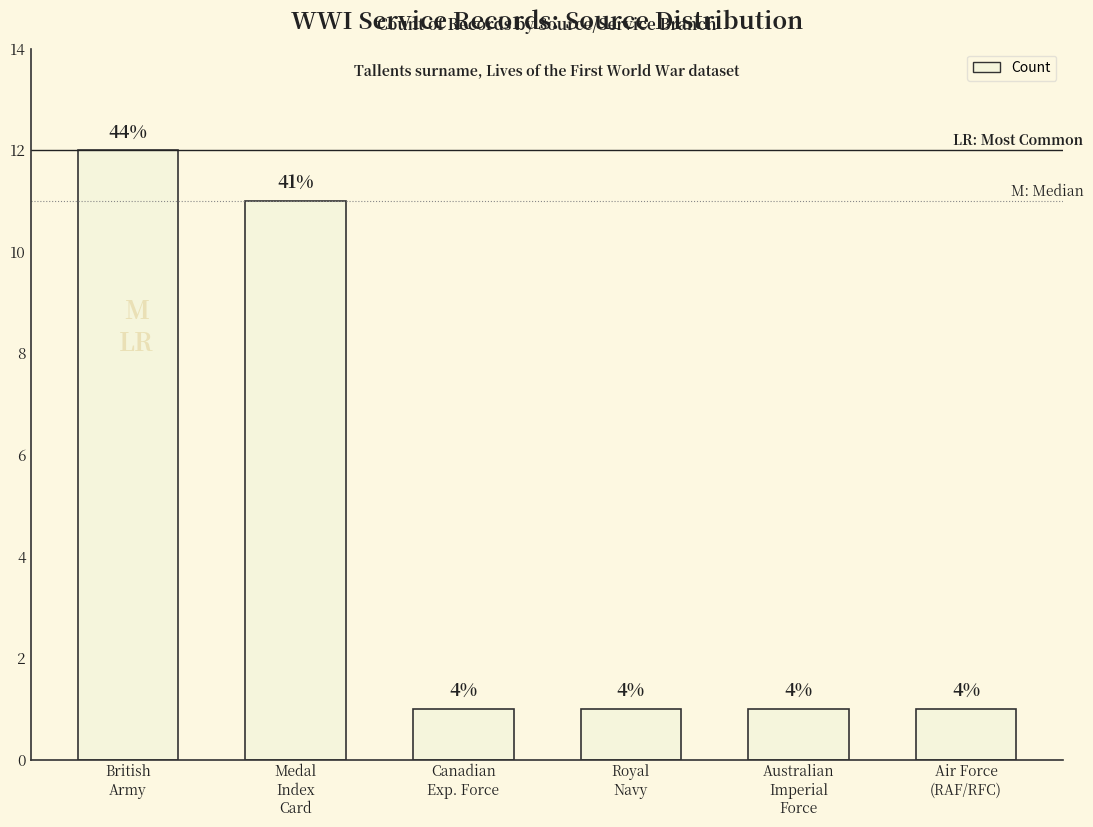

At which category does the chart reach its peak across all series?

British
Army